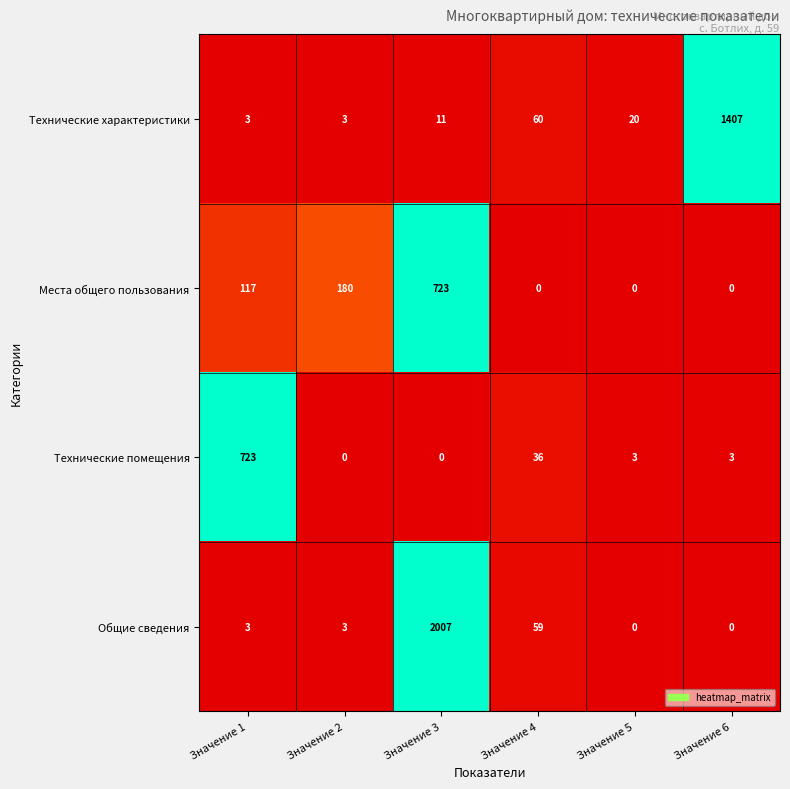

Reading left to right, extract all data points from this chart.

Технические характеристики: 3	3	11	60	20	1407
Места общего пользования: 117	180	723	0	0	0
Технические помещения: 723	0	0	36	3	3
Общие сведения: 3	3	2007	59	0	0